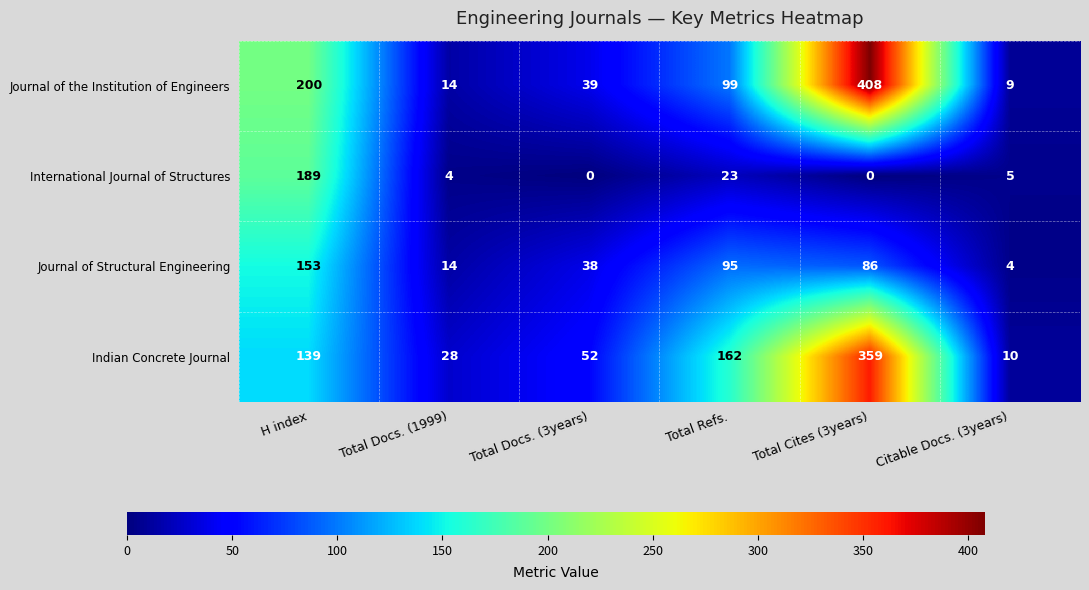

What is the difference between the maximum and minimum values in the Journal of Structural Engineering series?

149